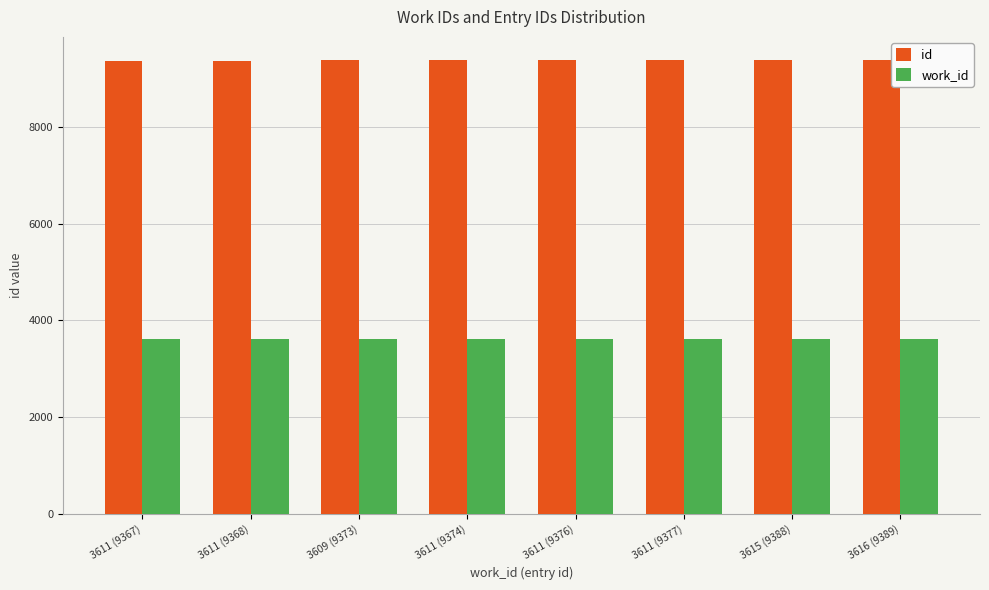

Are the bars grouped side by side (vs. stacked)?

Yes